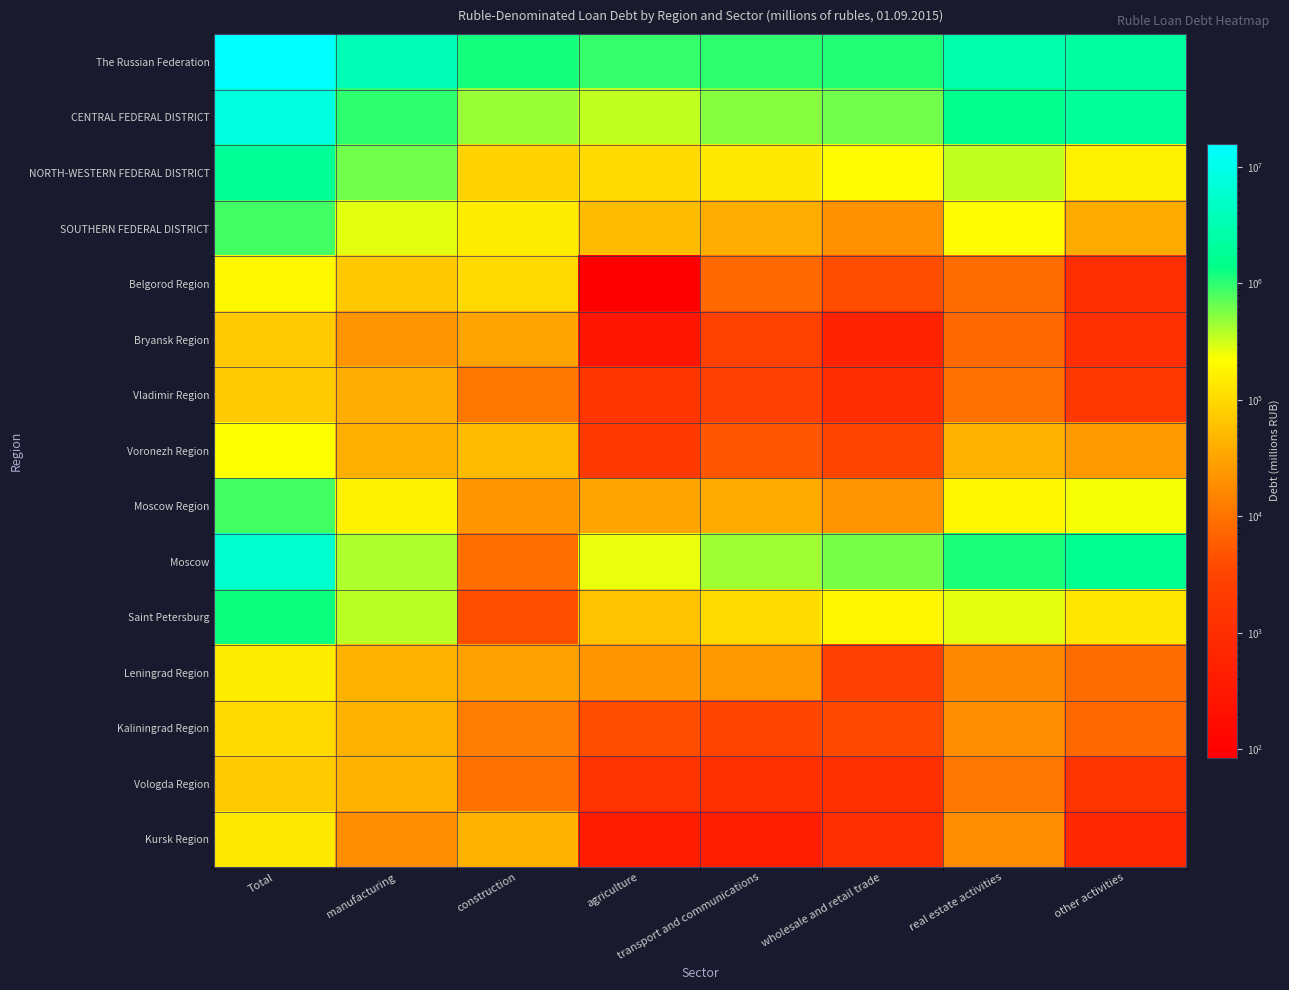

Which series has the largest range (max minus min)?

The Russian Federation